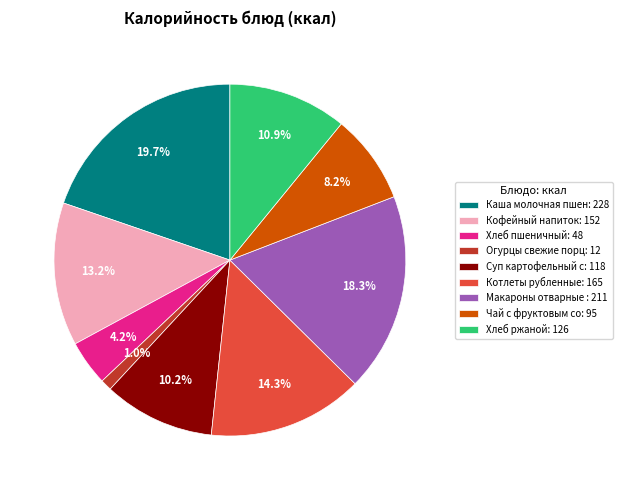

Rank the categories by value from highest to lowest.

Каша молочная пшен: 228, Макароны отварные : 211, Котлеты рубленные: 165, Кофейный напиток: 152, Хлеб ржаной: 126, Суп картофельный с: 118, Чай с фруктовым со: 95, Хлеб пшеничный: 48, Огурцы свежие порц: 12